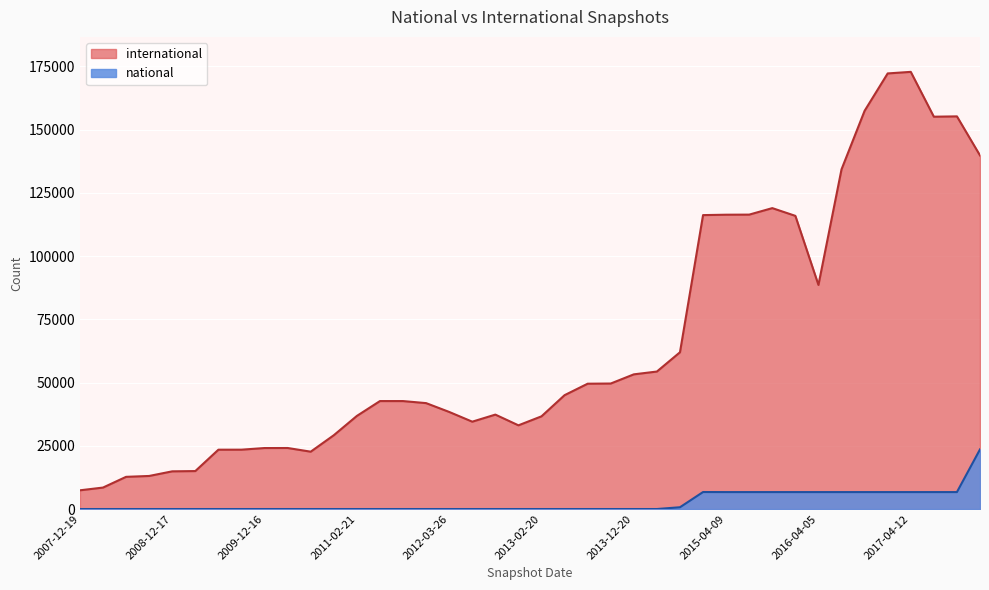

Does the chart display data point markers on the line(s)?

No